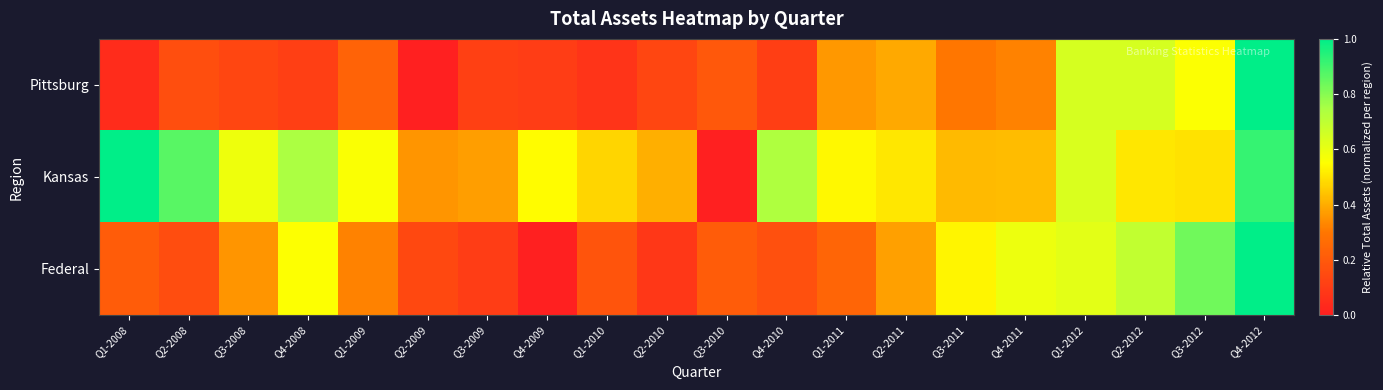

Between Q3-2009 and Q1-2010, which series saw the biggest shift?

Kansas